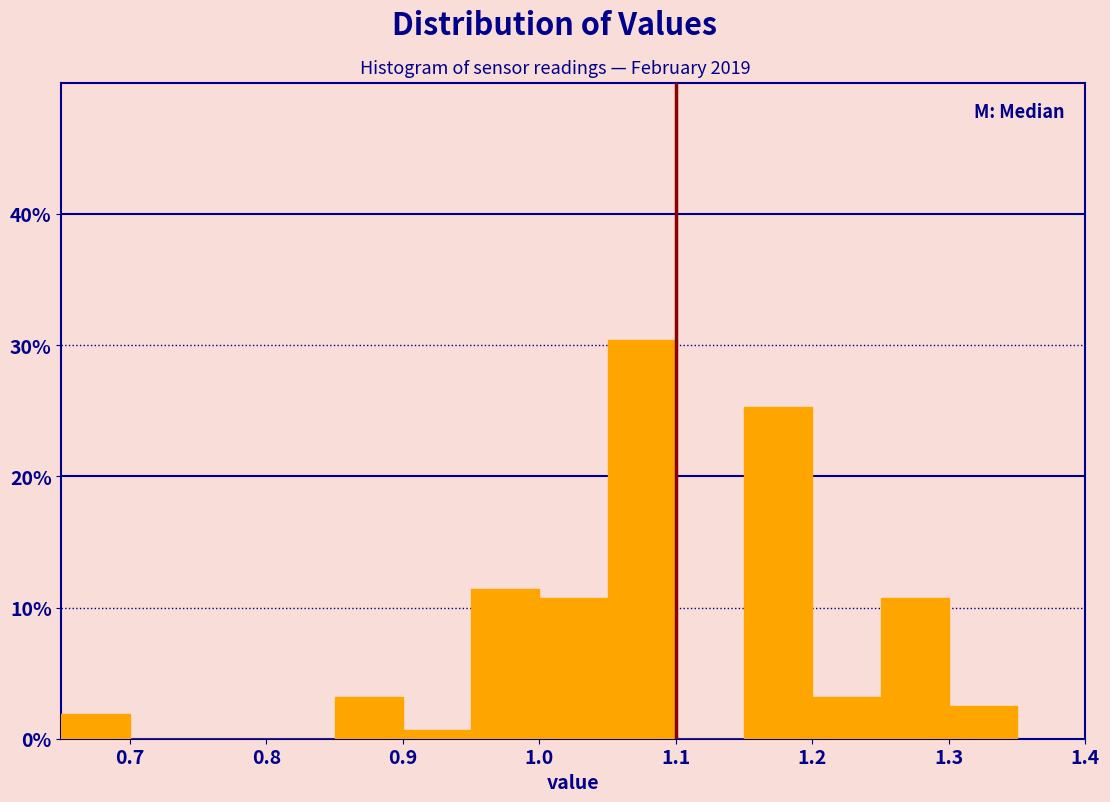

Reading left to right, list every bar in this chart as the range it spans on the x-axis followed by its height. The values are not printed on the chart, so give them approximately, as read against the axis.

0.65 to 0.70: 2
0.70 to 0.75: 0
0.75 to 0.80: 0
0.80 to 0.85: 0
0.85 to 0.90: 3
0.90 to 0.95: under 1
0.95 to 1.00: 11
1.00 to 1.05: 11
1.05 to 1.10: 30
1.10 to 1.15: 0
1.15 to 1.20: 25
1.20 to 1.25: 3
1.25 to 1.30: 11
1.30 to 1.35: 3